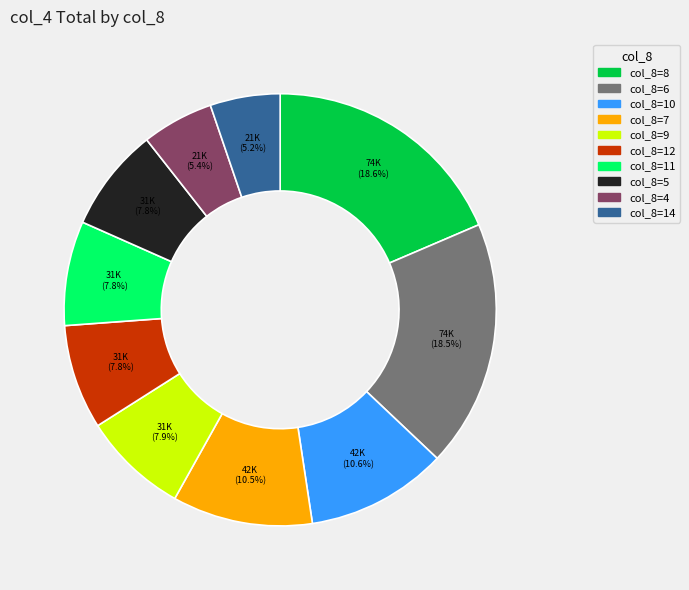

Between col_8=8 and col_8=14, which is larger?

col_8=8